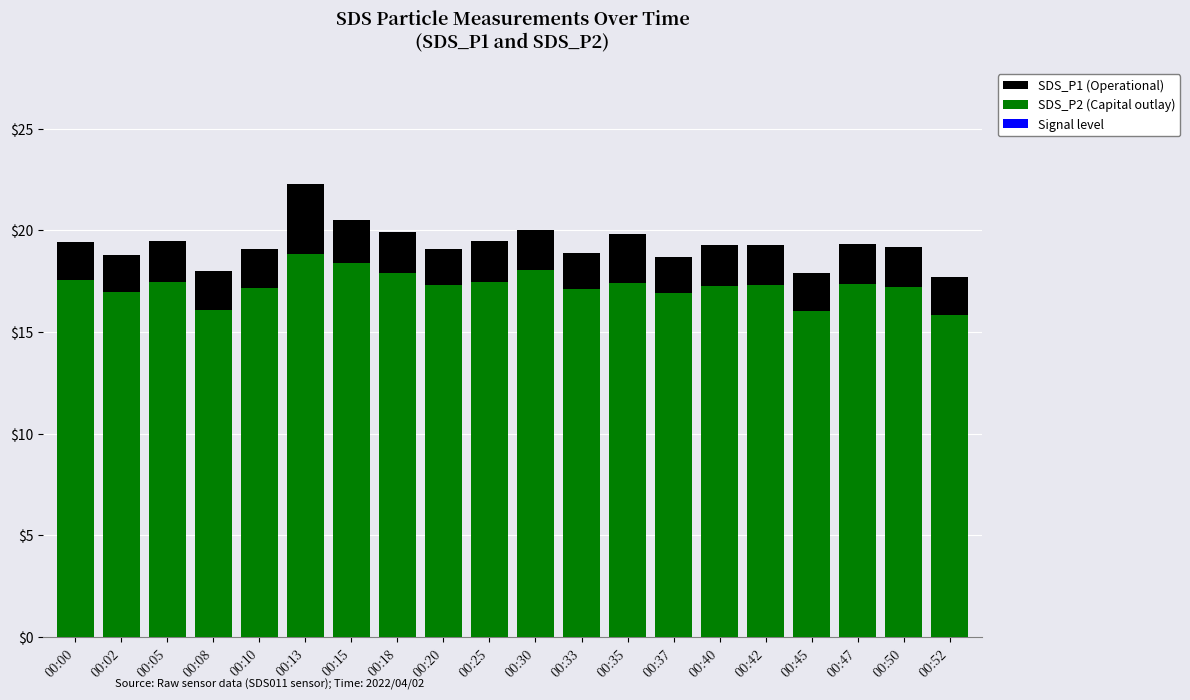

What is the minimum value shown in the chart?

15.8